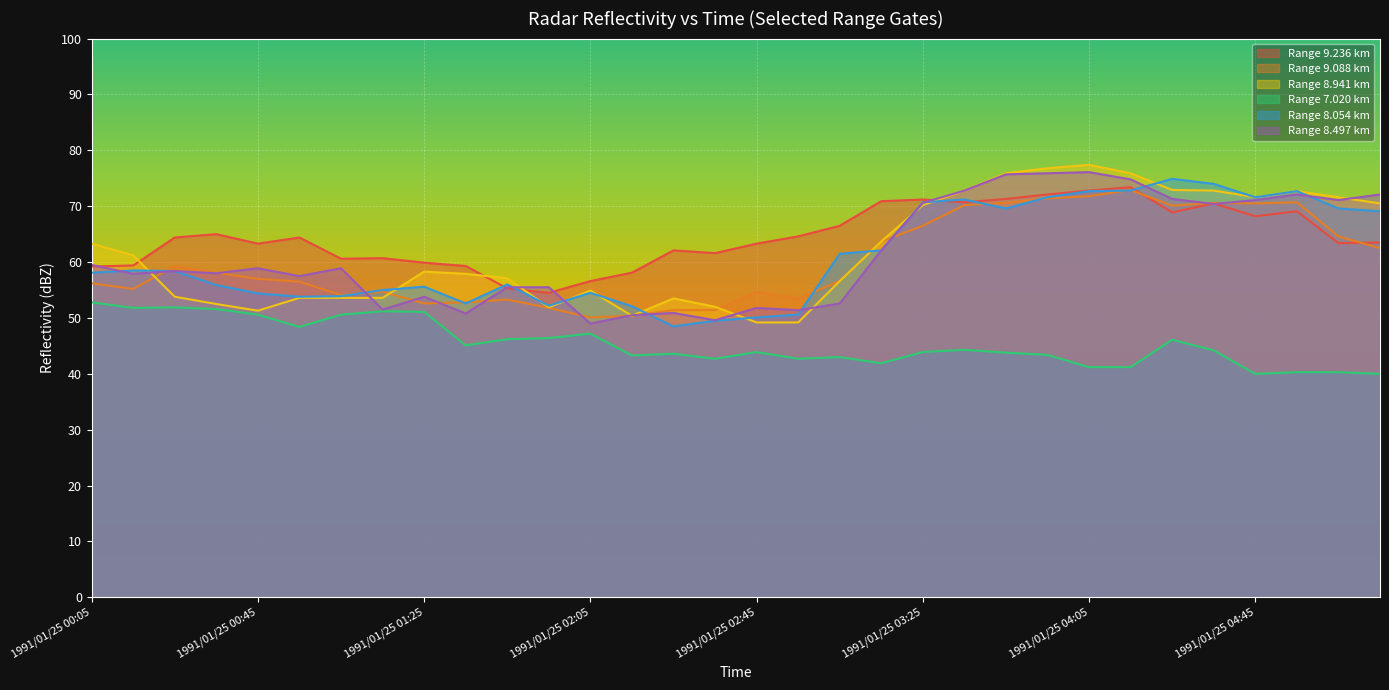

What is the difference between the 8.941 values at 1991/01/25 02:45 and 1991/01/25 03:15?

14.5